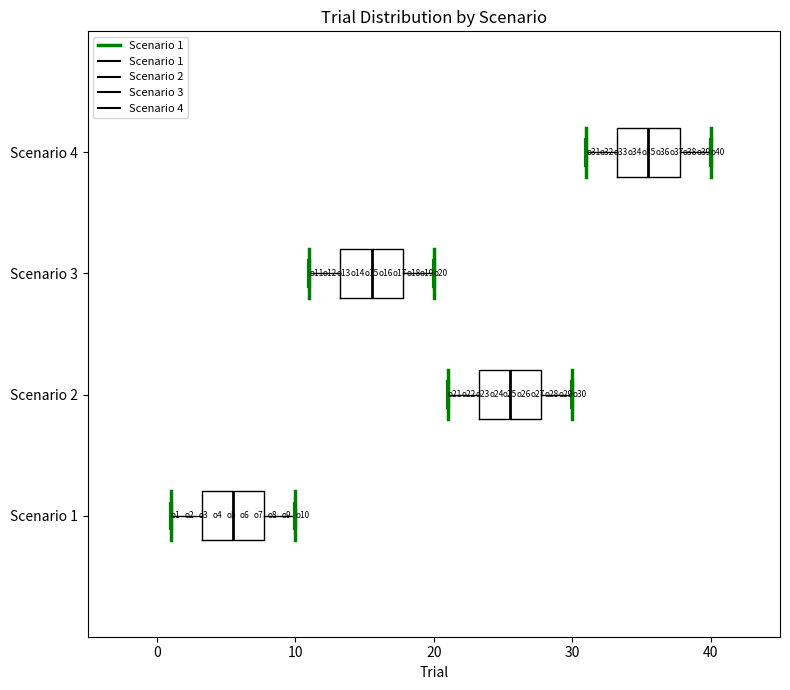

Which box's median line is the furthest to the right?

Scenario 4